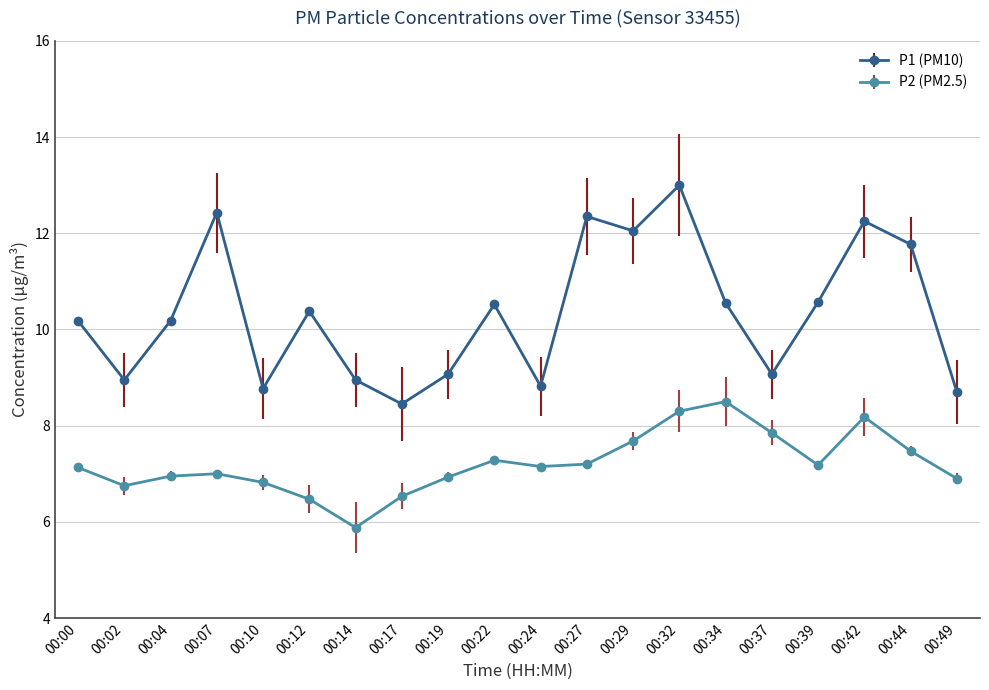

What is the total value across all series at 00:07?

19.4